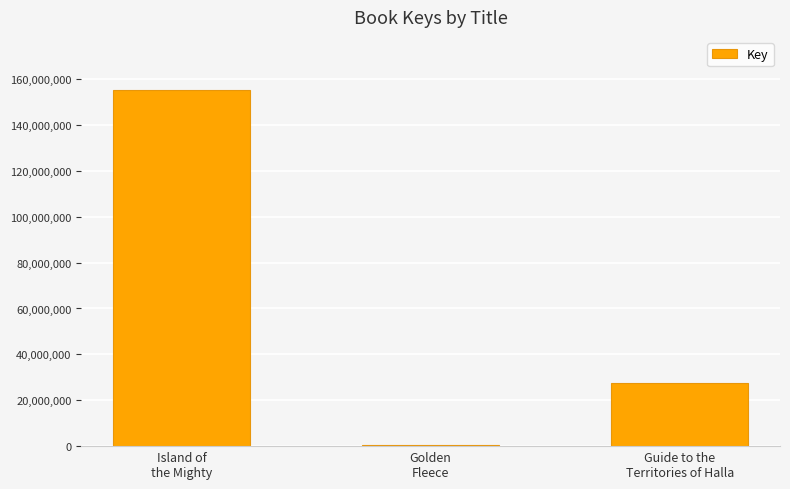

What is the sum of all values?

182991220